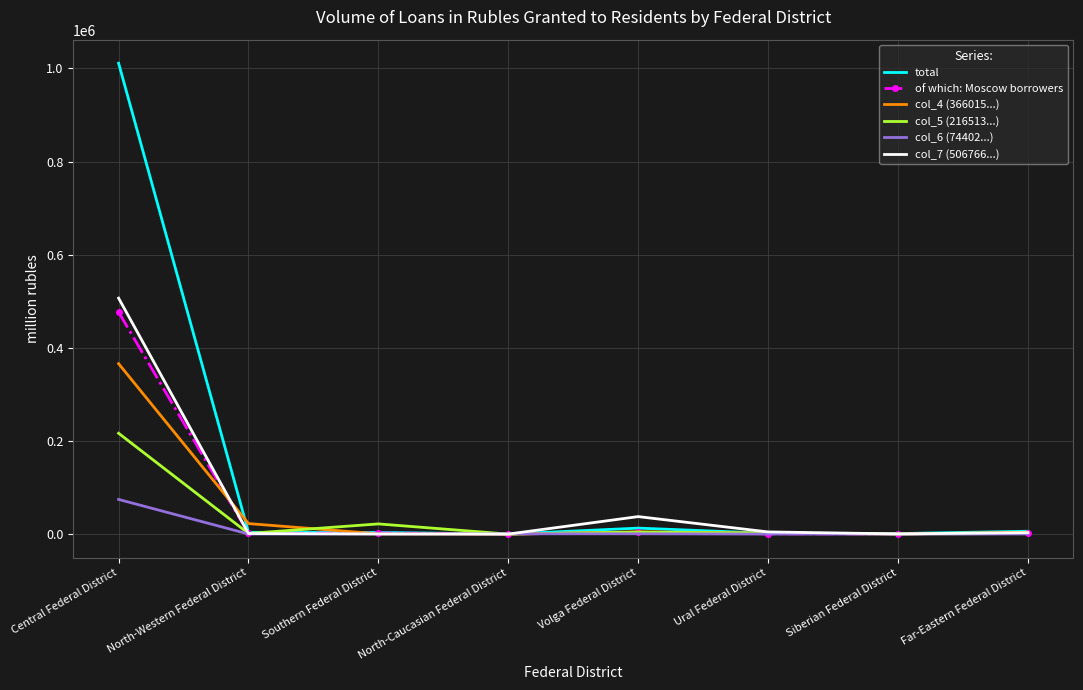

At which label does col_4 (366015...) reach its peak?

Central Federal District